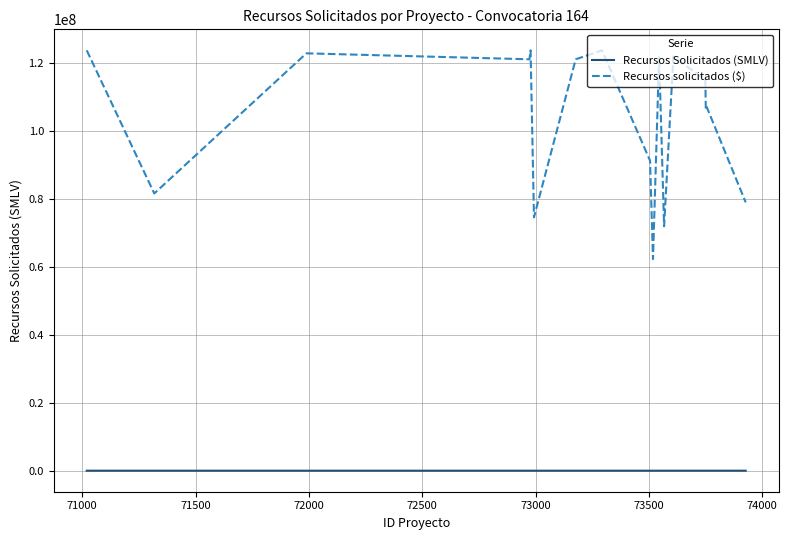

What is the difference between the second highest and second lowest values in the Recursos Solicitados (SMLV) series?

59